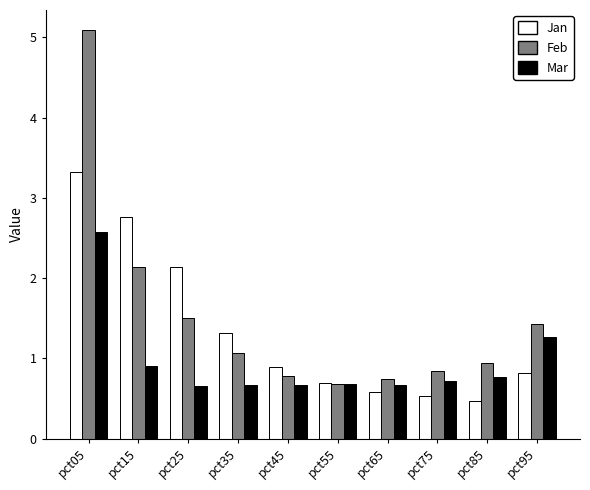

What is the sum of all Jan values?

13.5